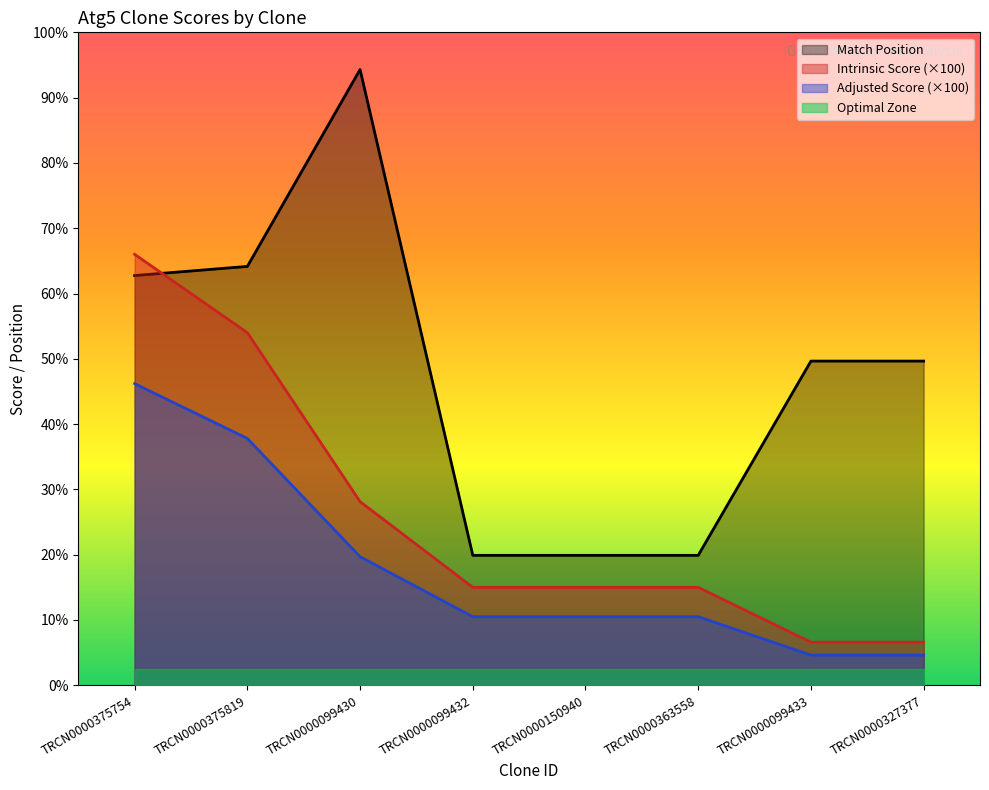

What are all the series names shown in the legend?

Match Position, Intrinsic Score (×100), Adjusted Score (×100), Optimal Zone